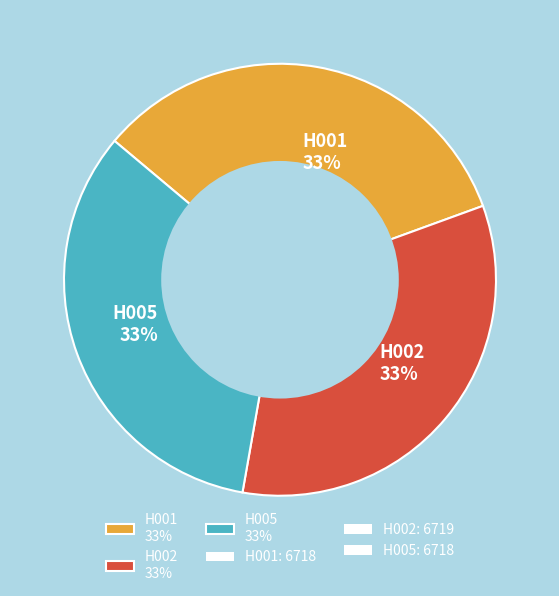

To the nearest percent, what is the combined percentage of H005 33% and H001 33%?

67%